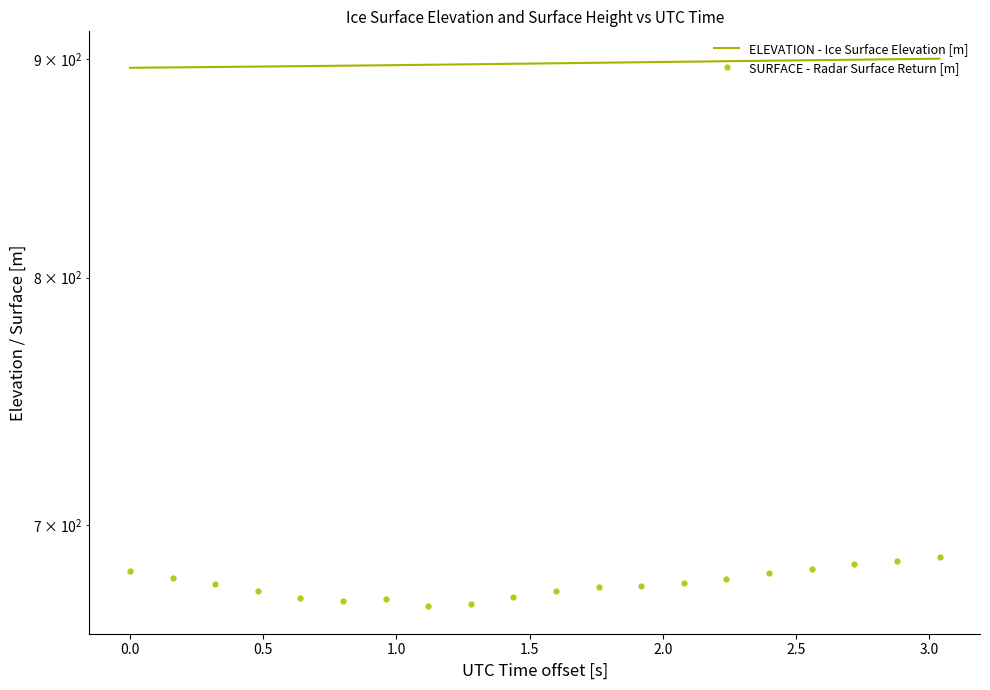

Is the value of SURFACE - Radar Surface Return [m] at 9 greater than the value of ELEVATION - Ice Surface Elevation [m] at 2.0?

No